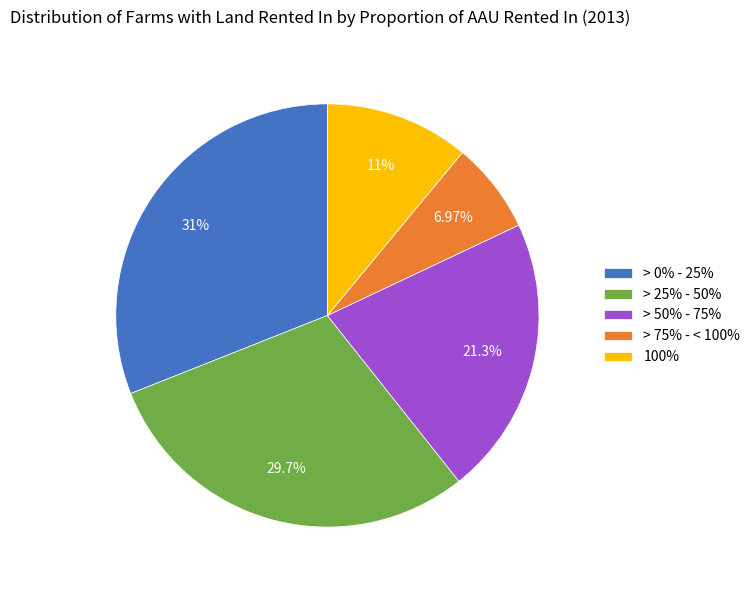

What is the ratio of the value at > 25% - 50% to the value at > 0% - 25%?

1.0